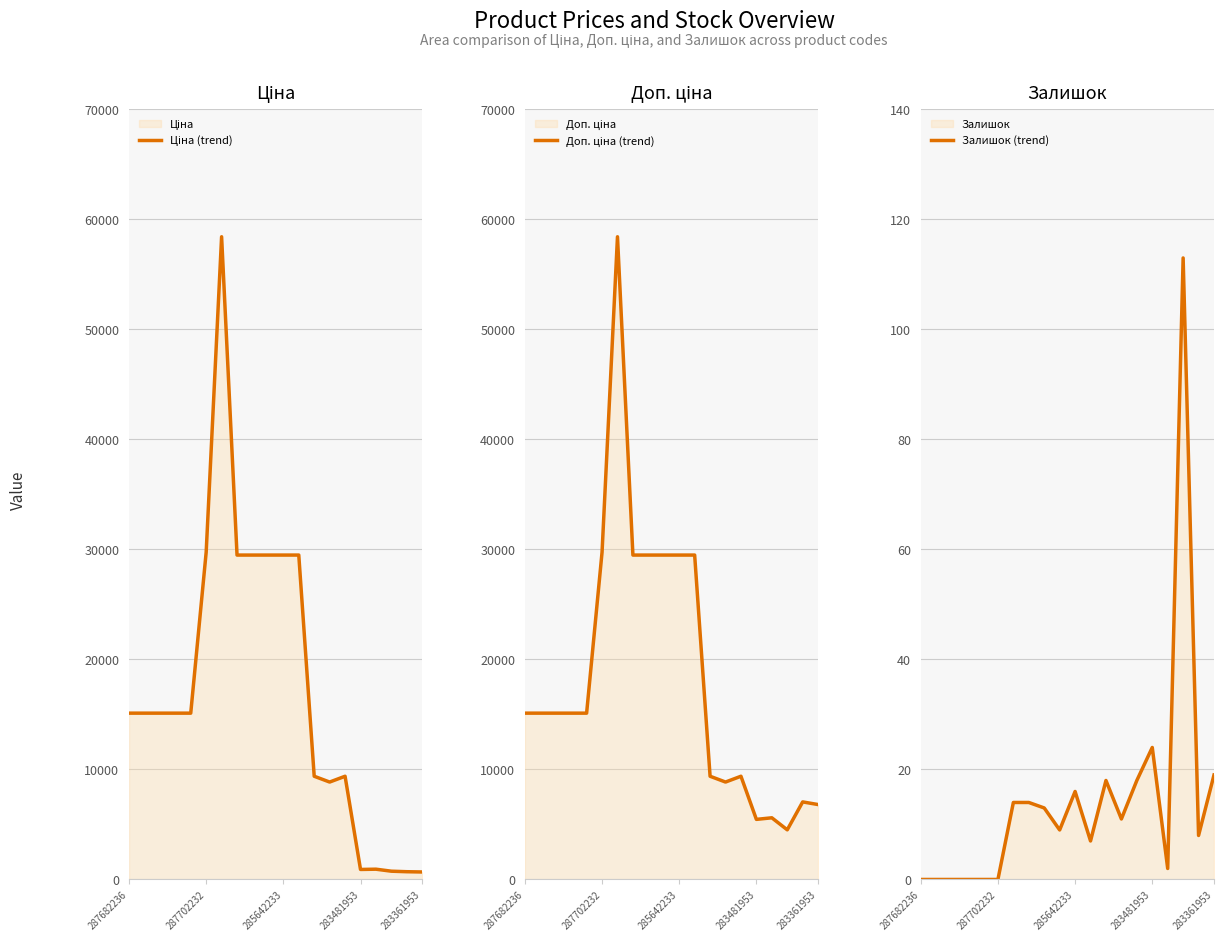

The Залишок (trend) series shows 6 at 283481953. True or false?

False